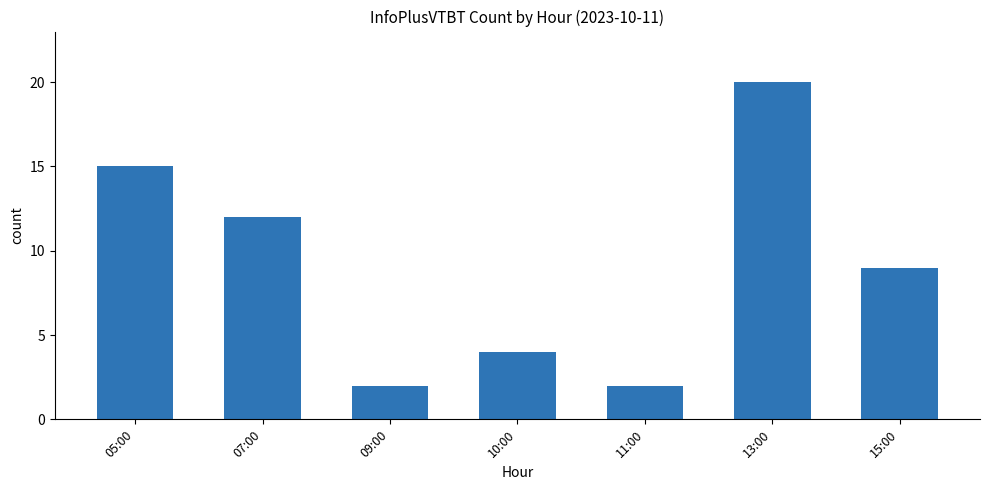

Which category has the highest value across all series?

13:00